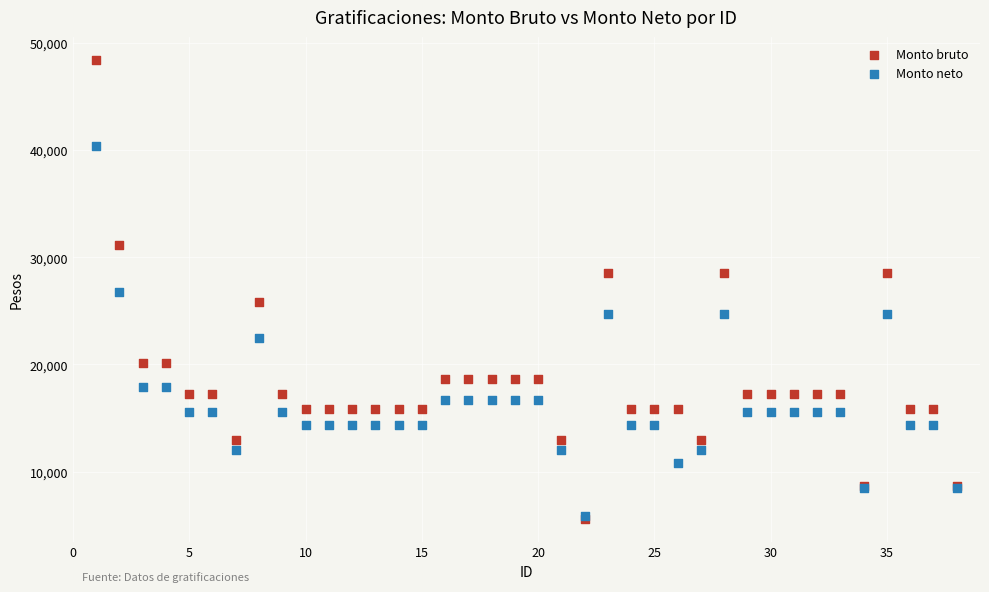

Which series reaches the maximum Y coordinate?

Monto bruto